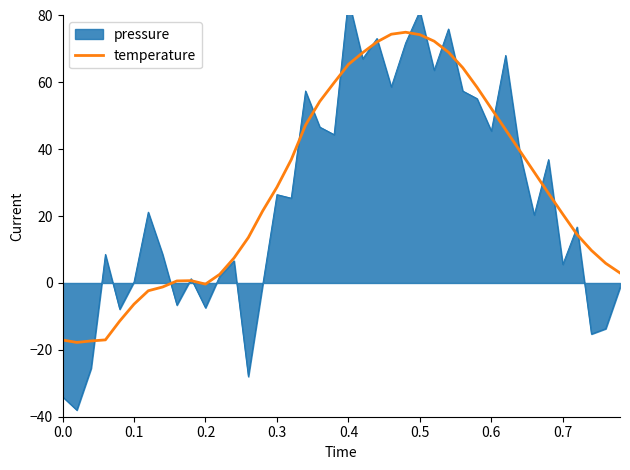

What is the highest value of the temperature series?

75.0